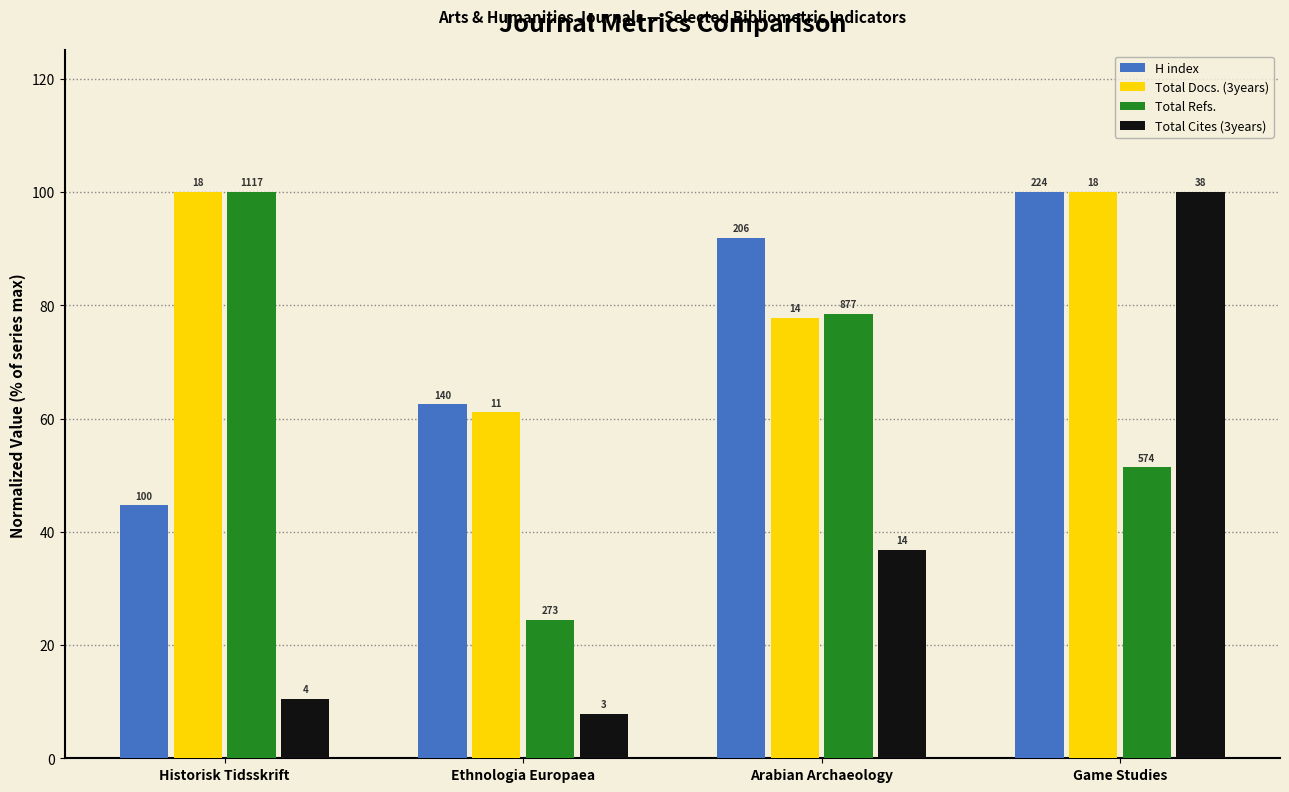

What are all the series names shown in the legend?

H index, Total Docs. (3years), Total Refs., Total Cites (3years)